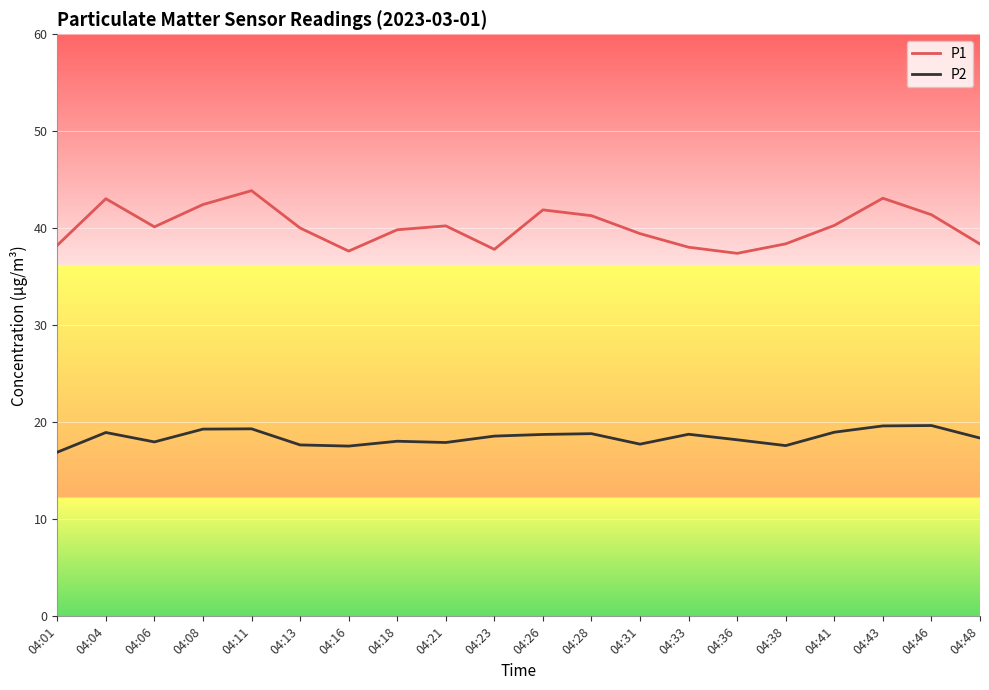

What value does the P2 series have at 04:13?

17.7